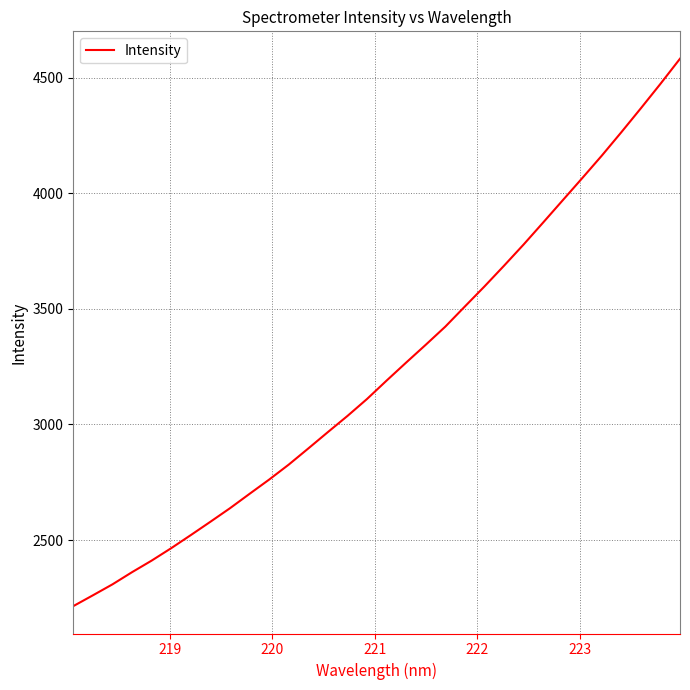

What is the greatest value displayed?

4582.2